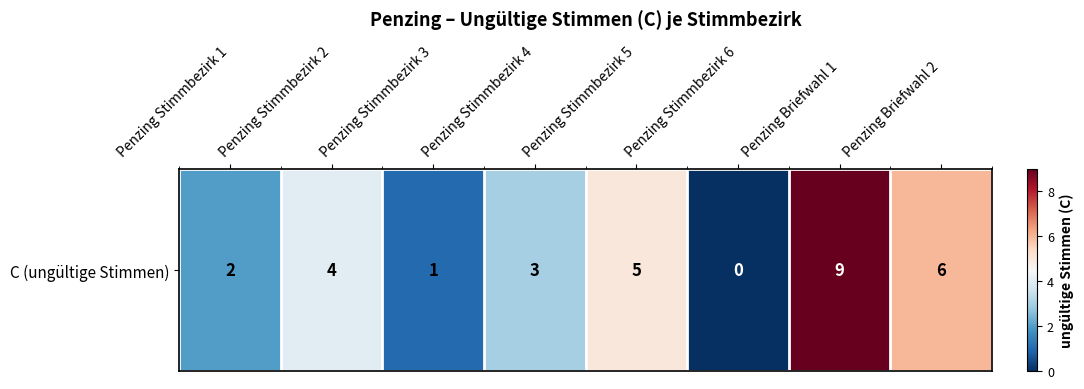

List the labels in order of value, smallest first.

Penzing Stimmbezirk 6, Penzing Stimmbezirk 3, Penzing Stimmbezirk 1, Penzing Stimmbezirk 4, Penzing Stimmbezirk 2, Penzing Stimmbezirk 5, Penzing Briefwahl 2, Penzing Briefwahl 1